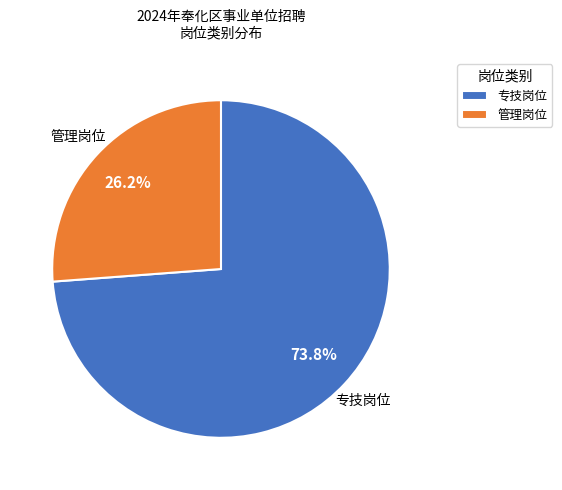

Between 专技岗位 and 管理岗位, which is larger?

专技岗位